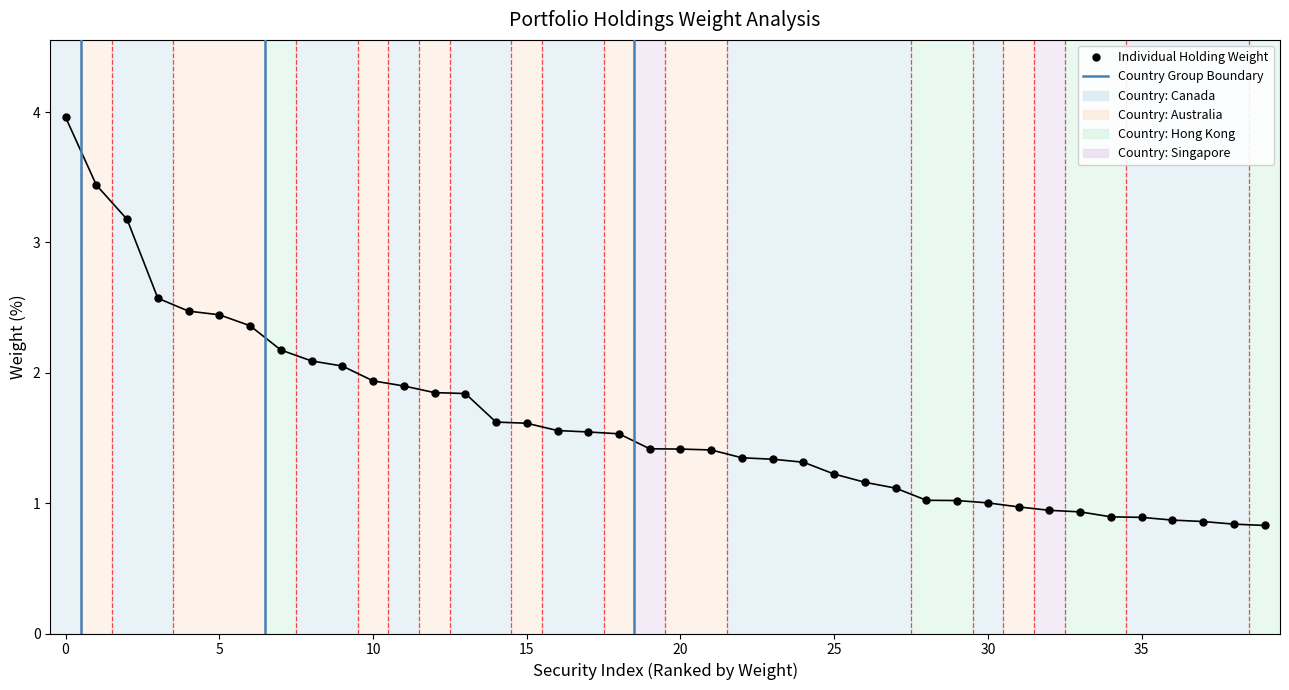

What is the difference between the maximum and minimum values?

3.1